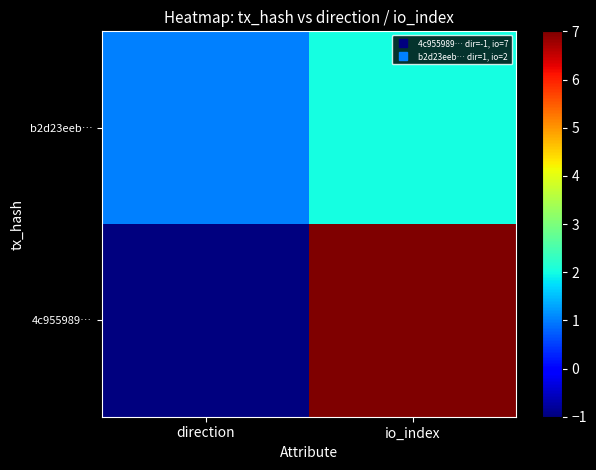

Reading left to right, list all the values displayed in this chart.

4c955989…: direction=-1	io_index=7
b2d23eeb…: direction=1	io_index=2